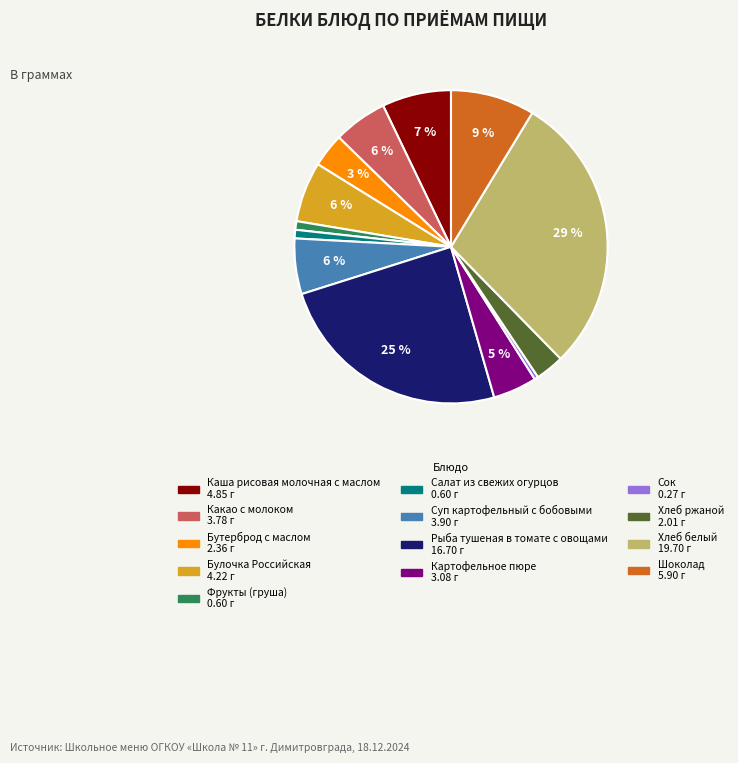

Is there any slice that represents more than half of the pie?

No